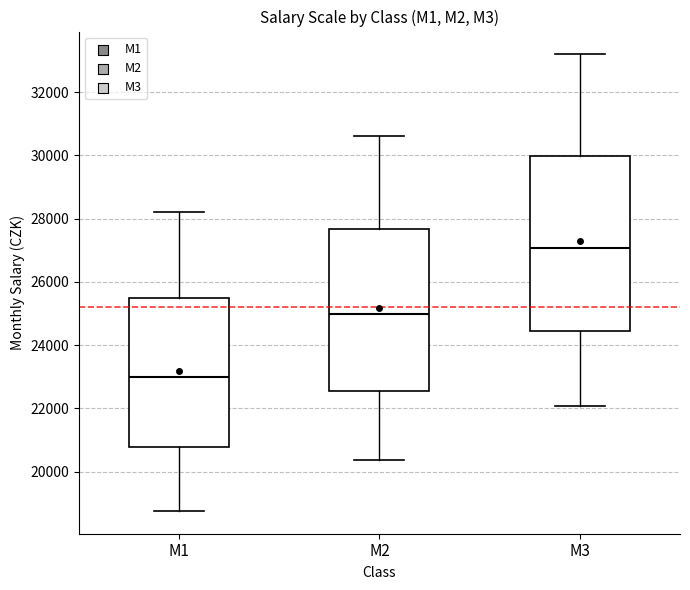

Reading left to right, read every box against the y-axis: the position of its median line, the range the box covers, and the ends of its whiskers. The values are not printed on the chart, so give them approximately, as read against the axis.

M1: median 23000, box 20800 to 25400, whiskers 18800 to 28200
M2: median 25000, box 22600 to 27600, whiskers 20400 to 30600
M3: median 27000, box 24400 to 30000, whiskers 22000 to 33200